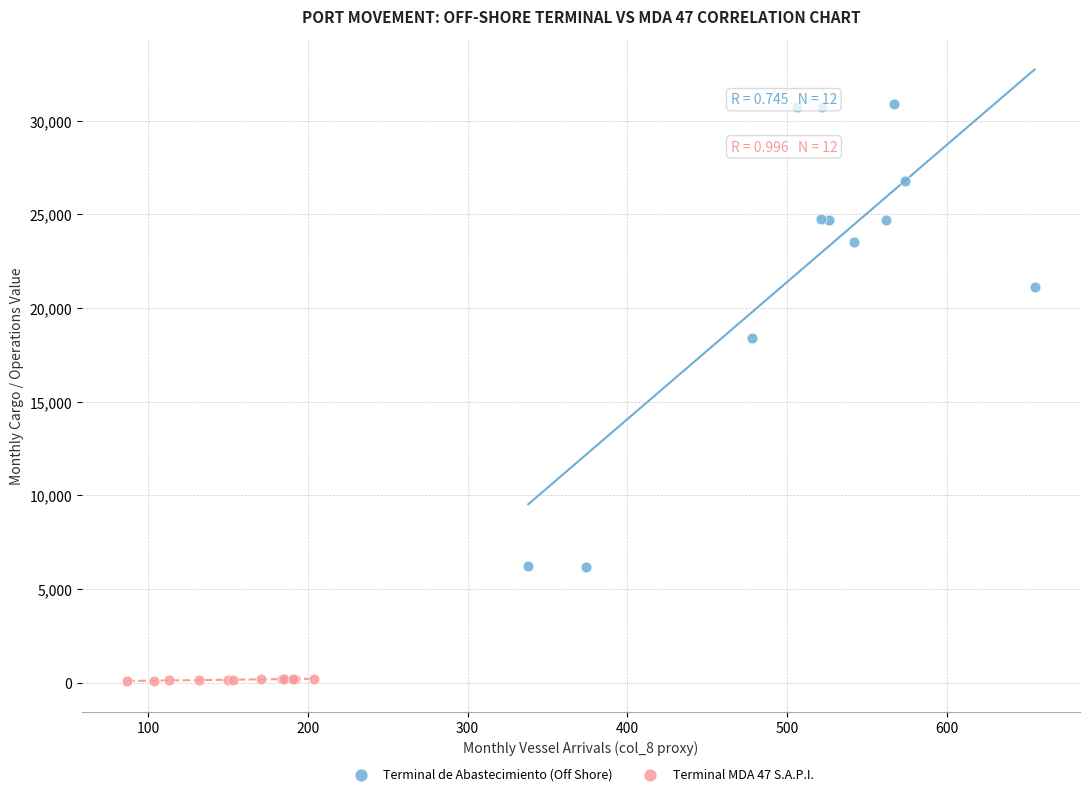

Which series contains the highest Y value?

Terminal de Abastecimiento (Off Shore)